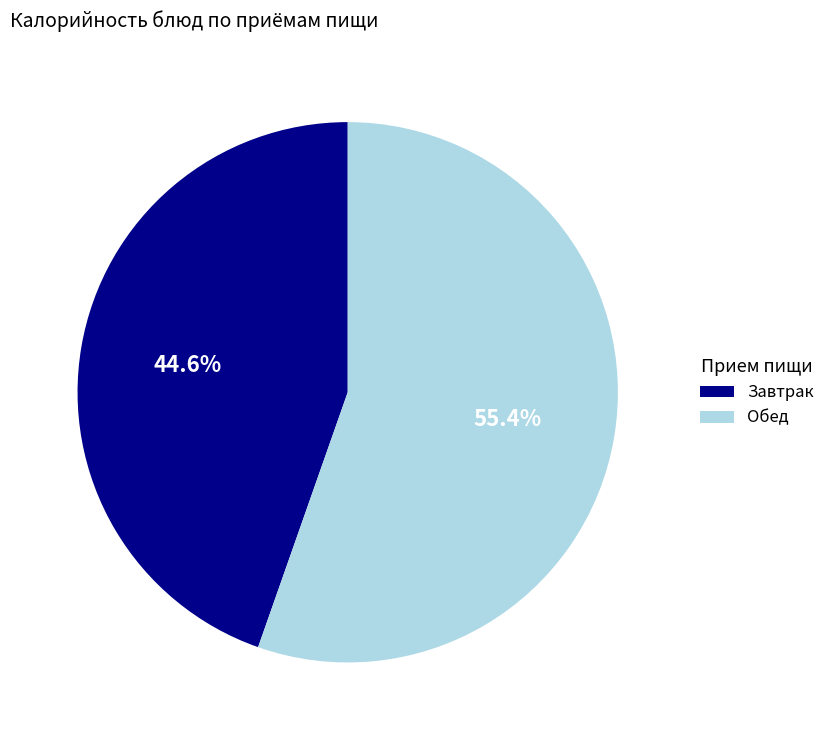

What percentage do Обед and Завтрак together represent?

100.0%